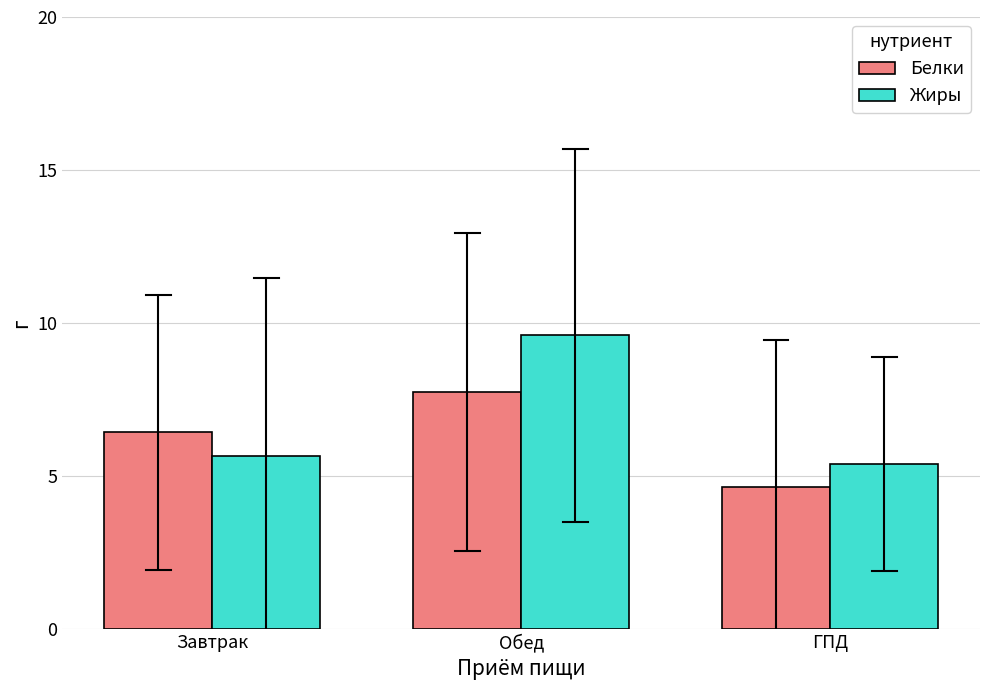

How many Белки values are between 4 and 7?

2